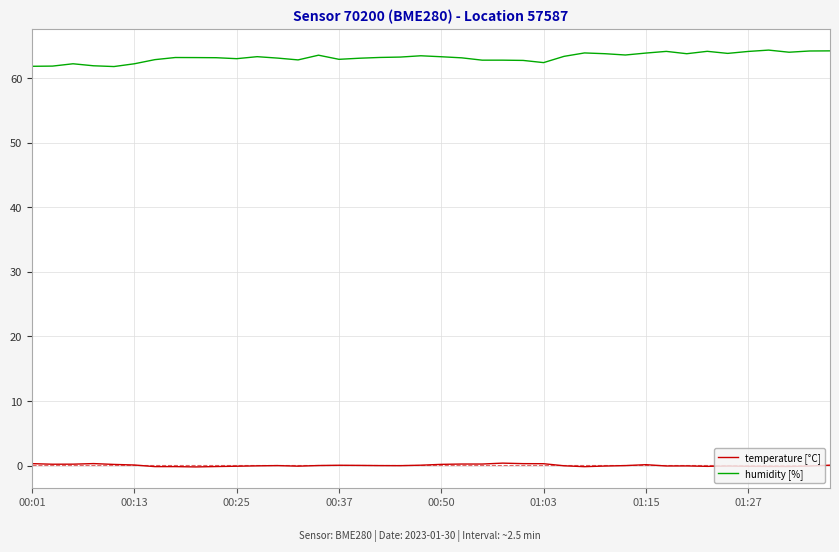

Rank the series by their average value, from lowest to highest.

temperature [°C], humidity [%]